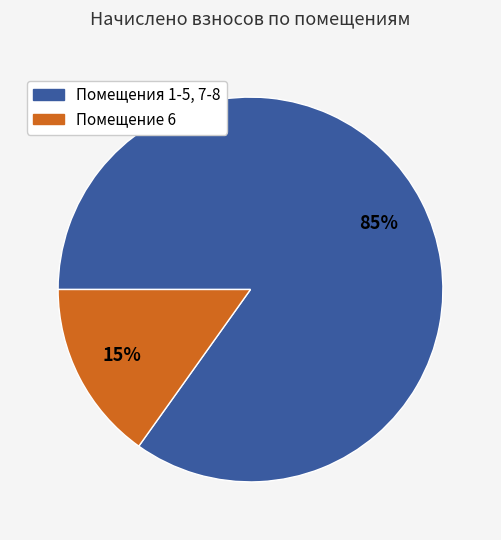

Which slice is the largest?

Помещения 1-5, 7-8